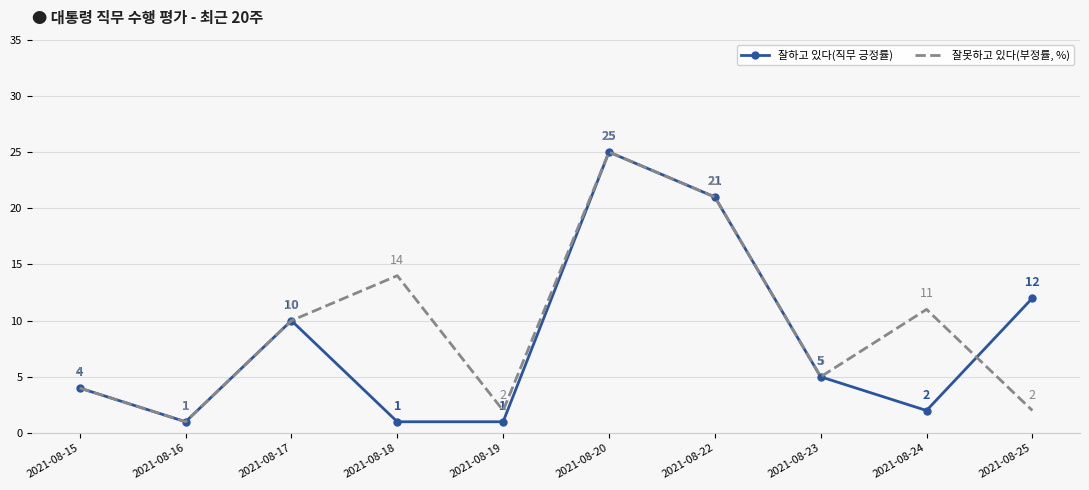

The value of 잘하고 있다(직무 긍정률) at 2021-08-17 is 17. True or false?

False